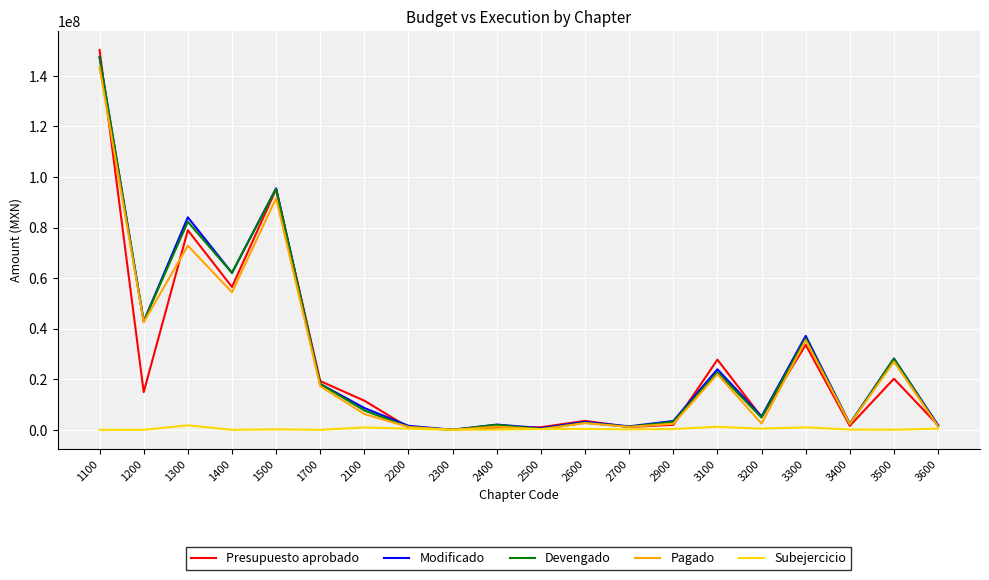

Which series changed the most between 2100 and 3300?

Pagado